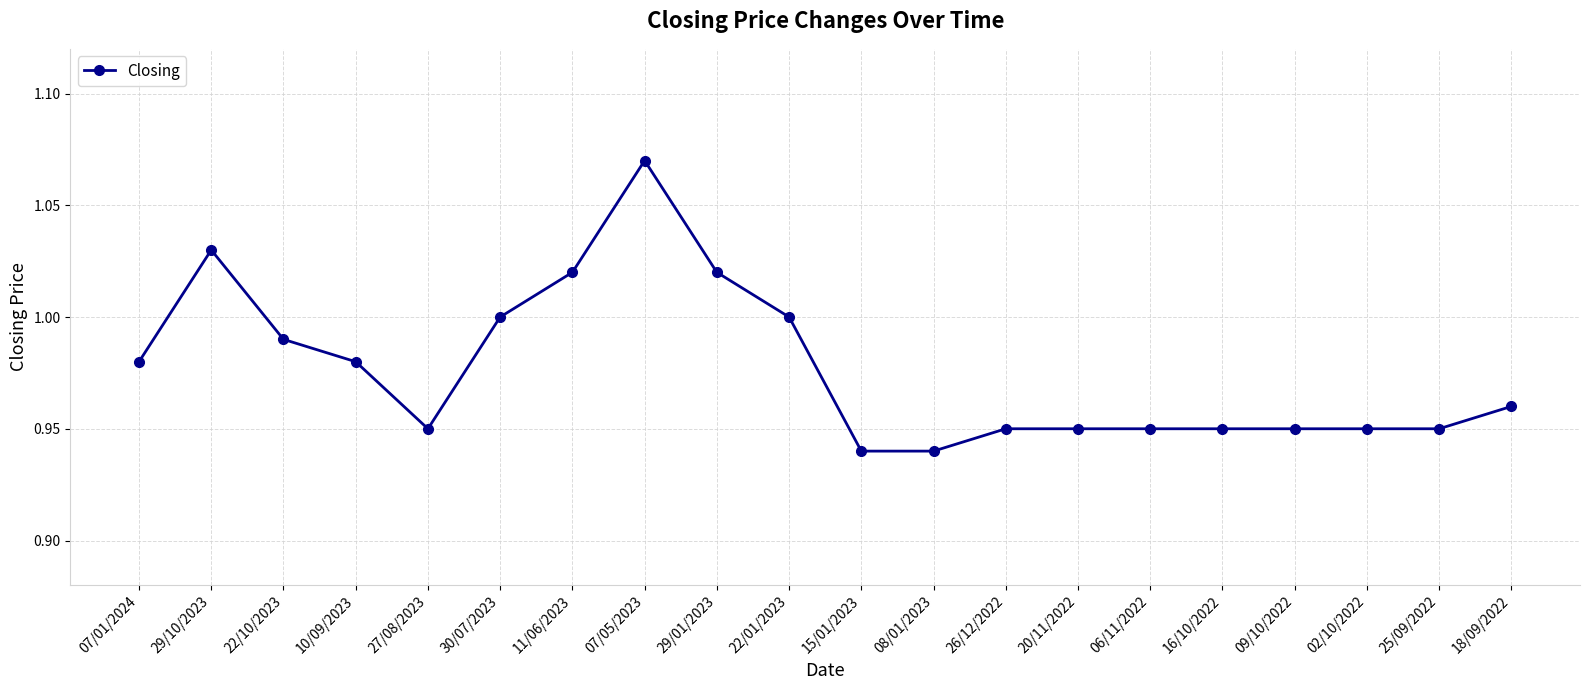

The chart shows a value of 1.0 at 22/01/2023. True or false?

True